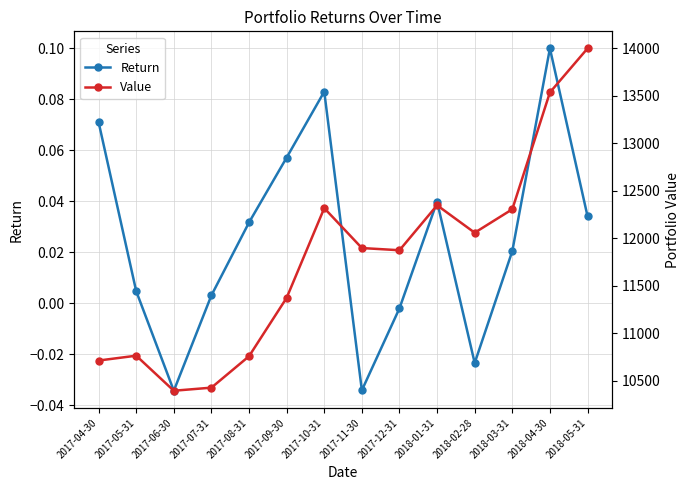

How many data points does each series have?

14